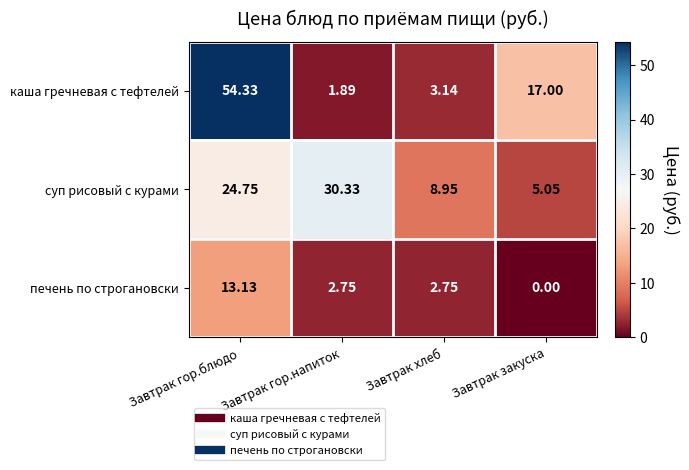

Where is суп рисовый с курами nearest to the value 17?

Завтрак гор.блюдо